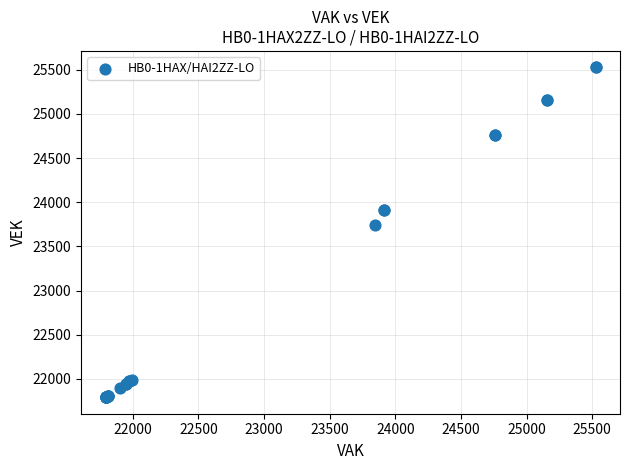

What Y value in the scatter plot is closest to 23659?

23746